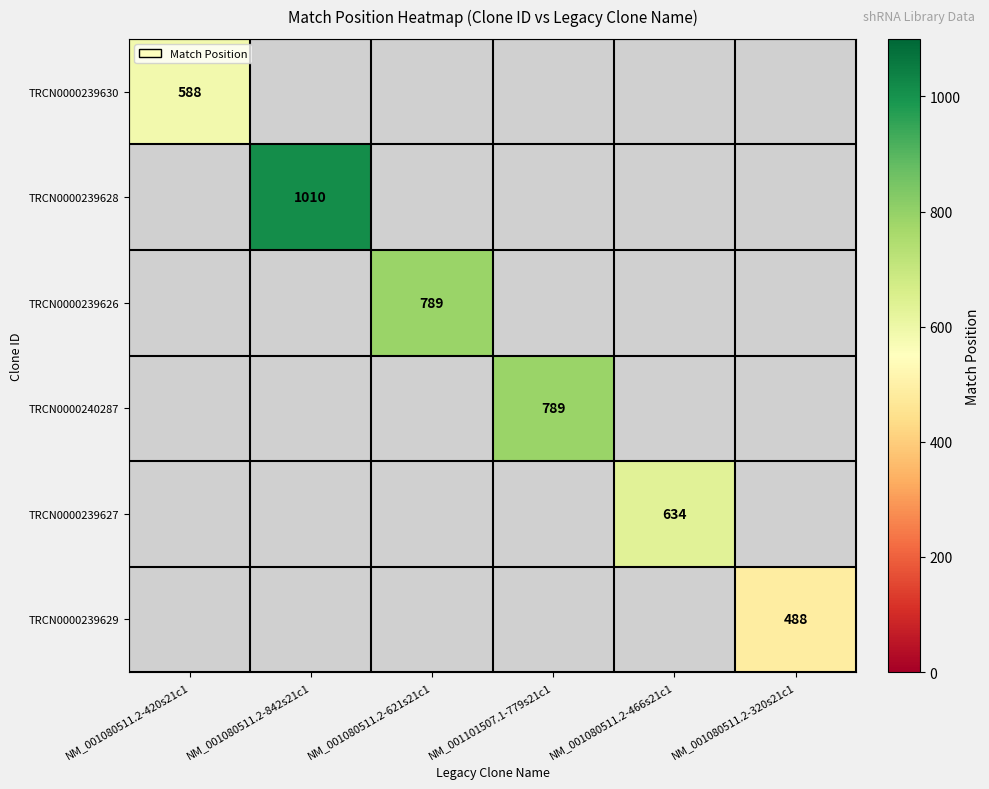

The TRCN0000239630 series shows 233.6 at NM_001080511.2-420s21c1. True or false?

False